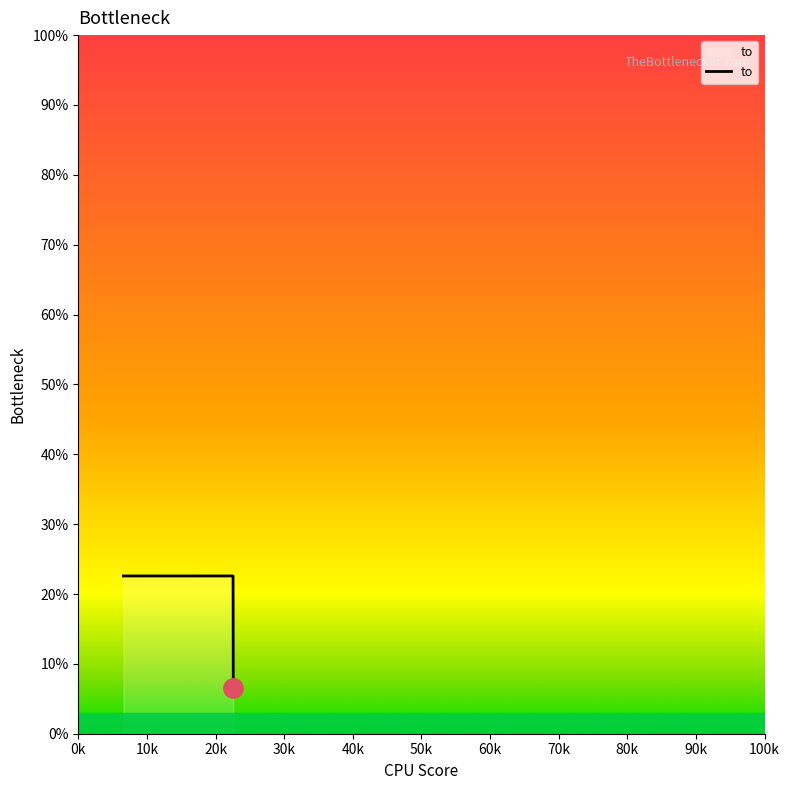

Is this an area chart (filled region under the line)?

Yes